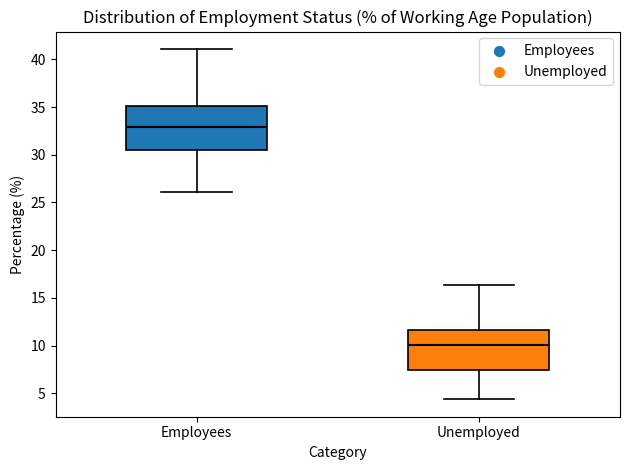

Which box has the highest median line?

Employees